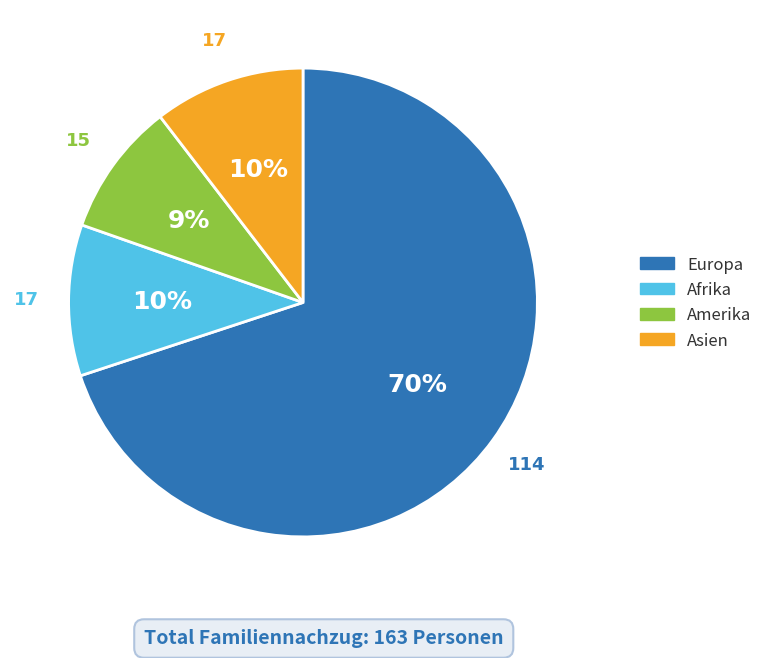

Is there any slice that represents more than half of the pie?

Yes